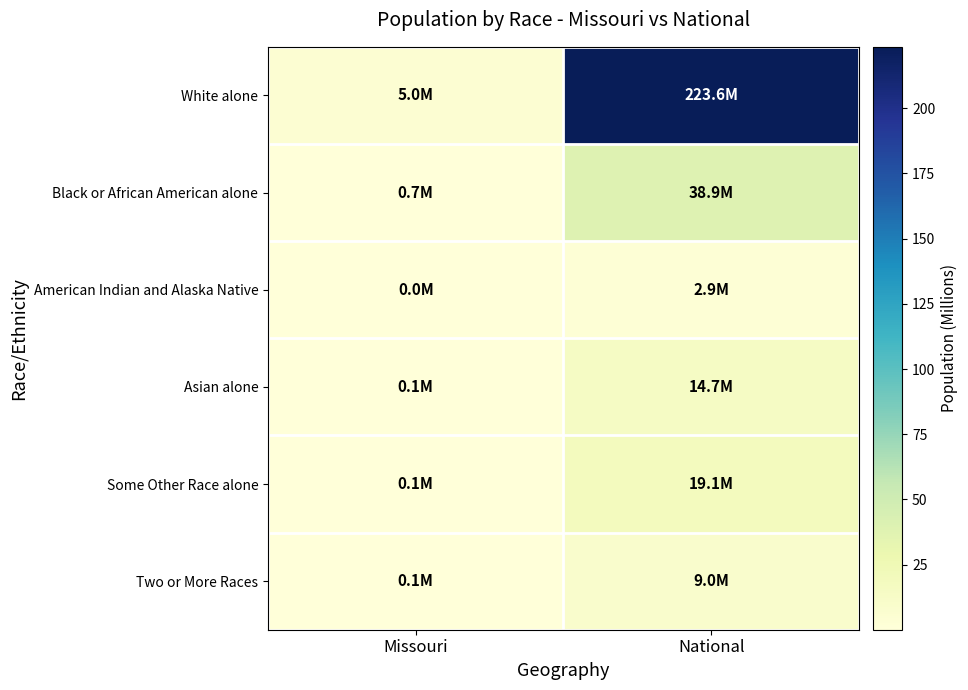

What is the difference between the highest and lowest values at National?

220.6